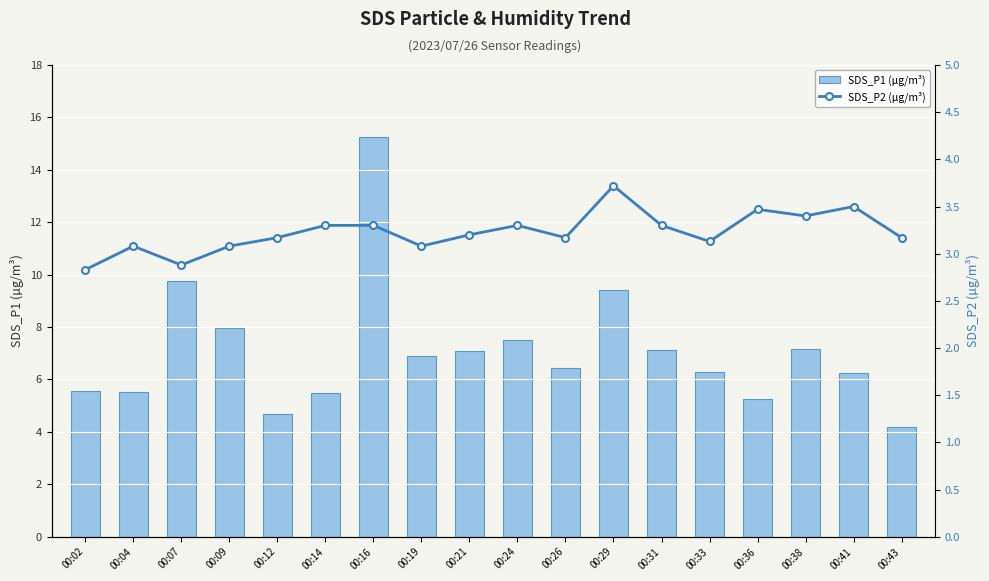

What is the value of the SDS_P1 (µg/m³) bar at the 5th from the left?

4.7